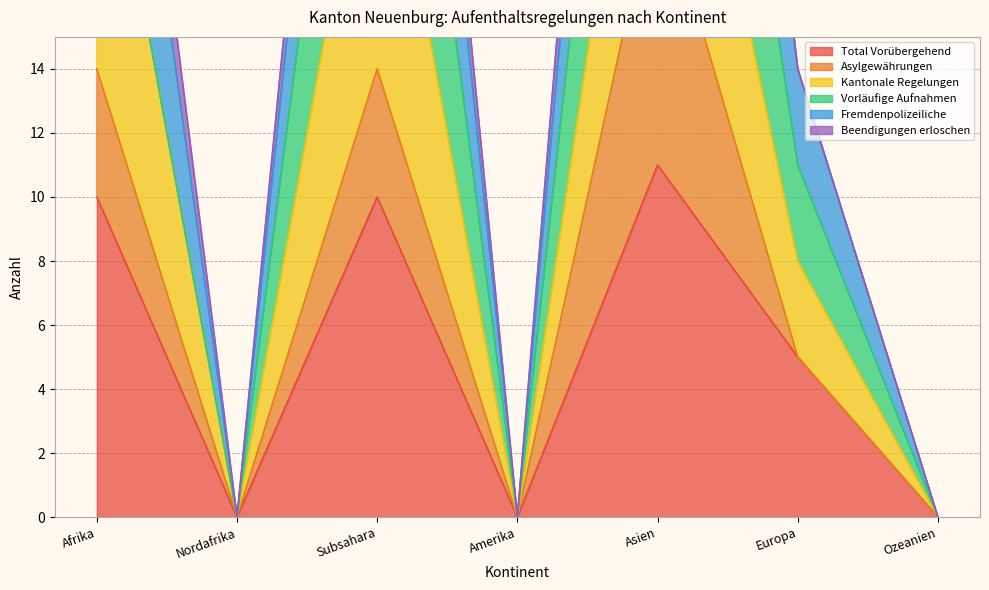

Which has a higher value, Subsahara or Ozeanien?

Subsahara